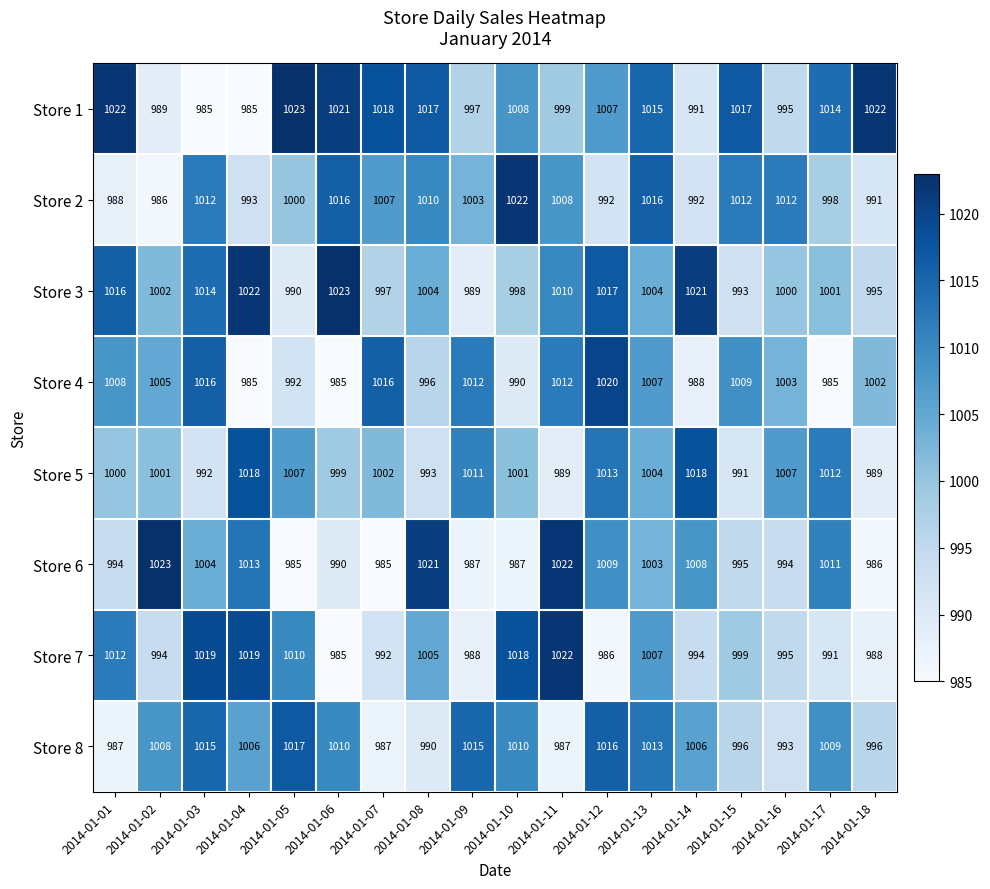

Between 2014-01-01 and 2014-01-02, which series saw the biggest shift?

Store 1